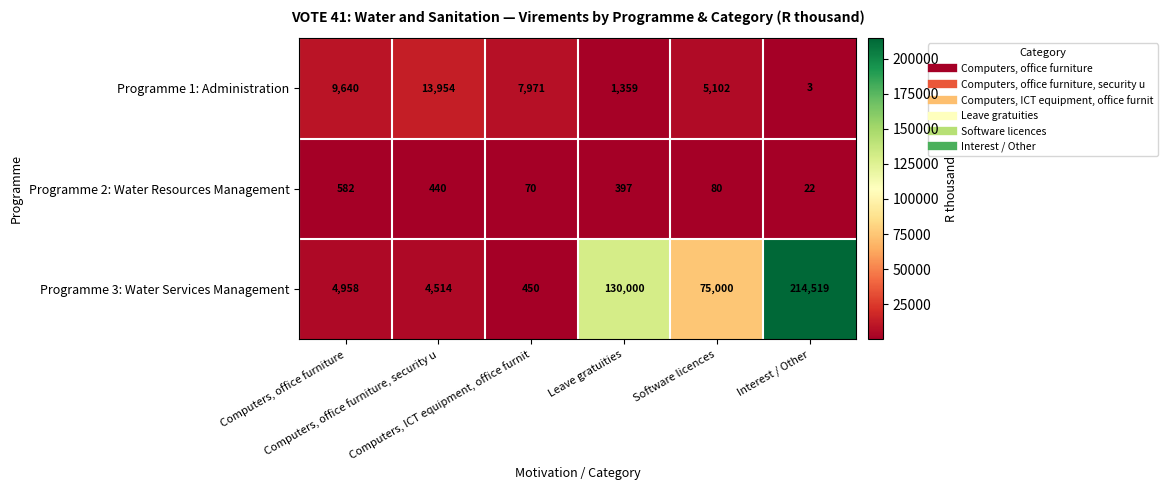

What is the difference between the maximum and minimum values in the Programme 2: Water Resources Management series?

560